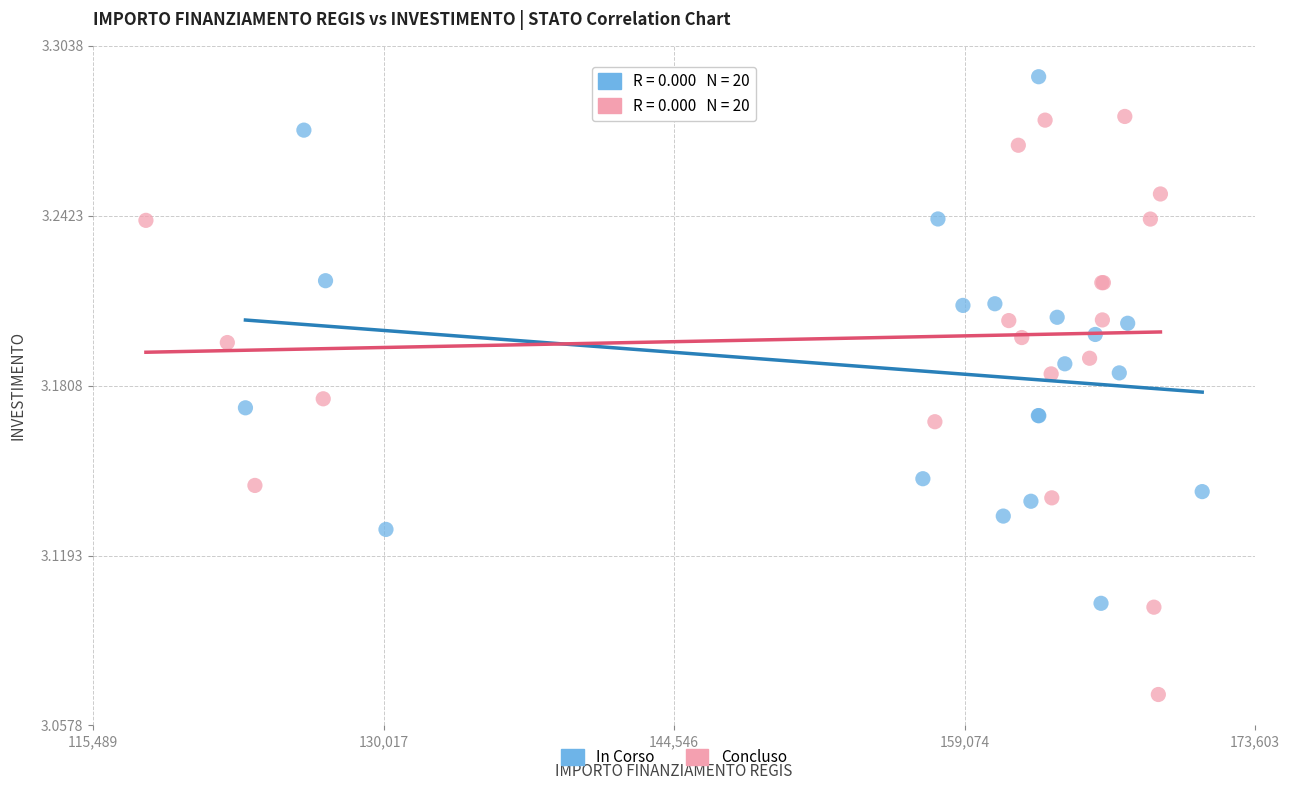

Which series contains the highest Y value?

In Corso